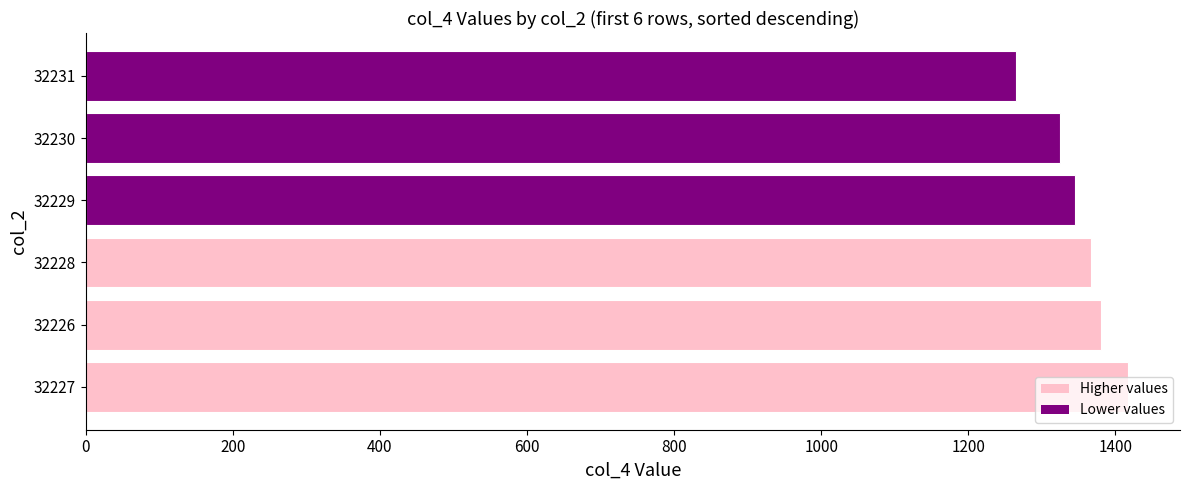

At which label is the value closest to 1341?

32229